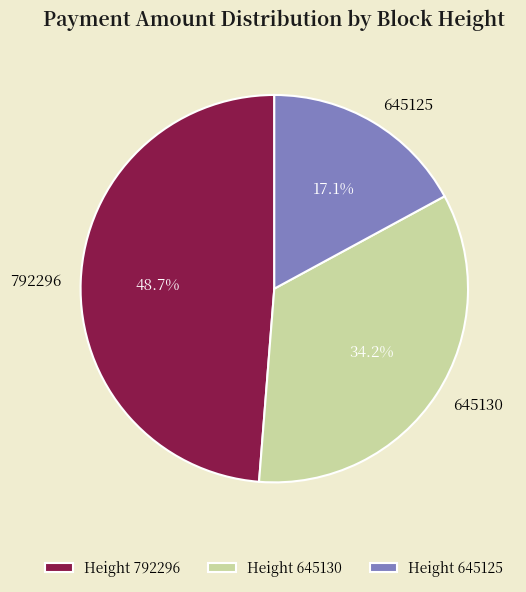

Rank the categories by value from highest to lowest.

792296, 645130, 645125